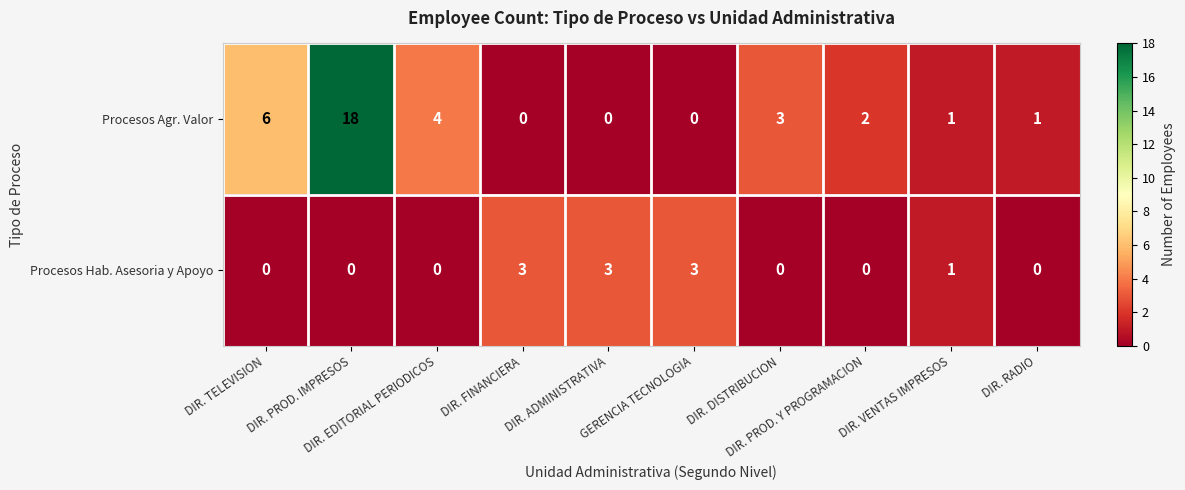

How many distinct data groups are displayed?

2